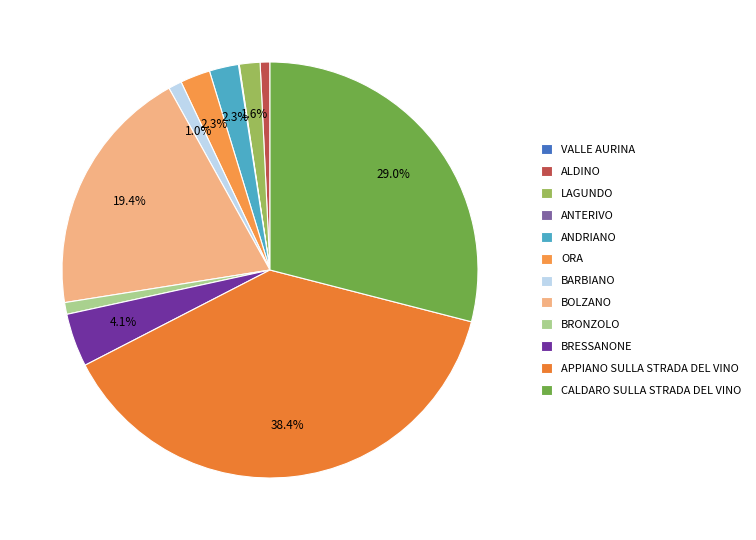

Which has a higher value, ANDRIANO or VALLE AURINA?

ANDRIANO